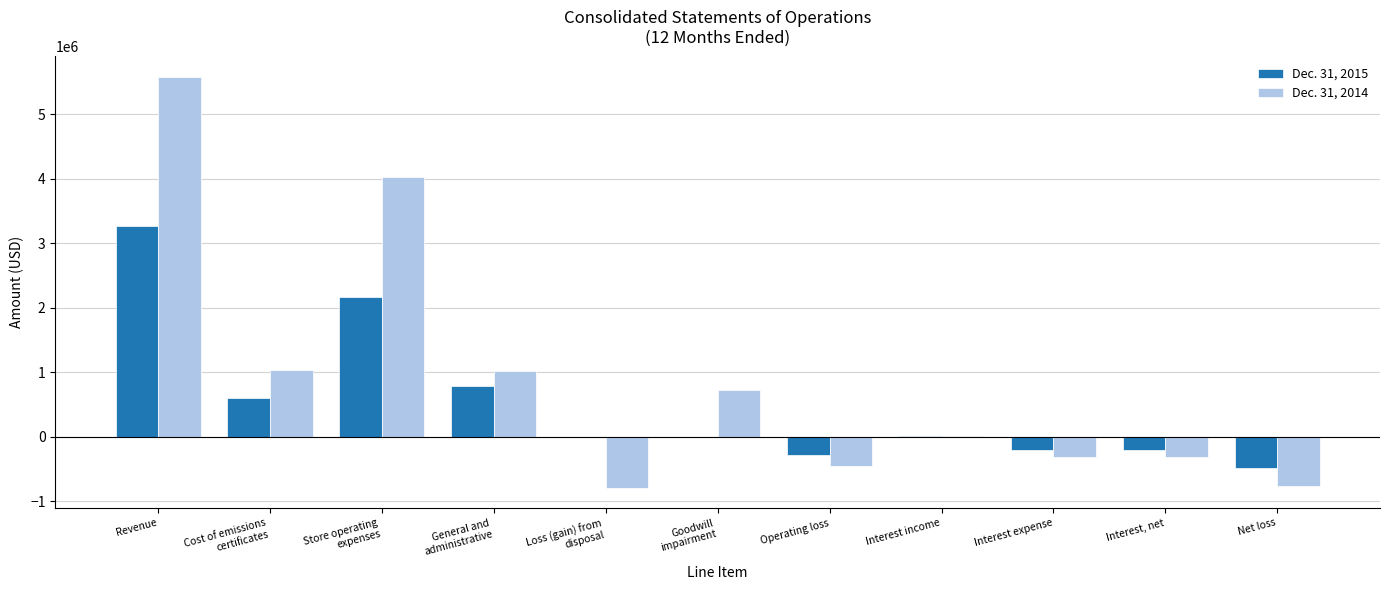

At which category is the sum across all series the highest?

Revenue